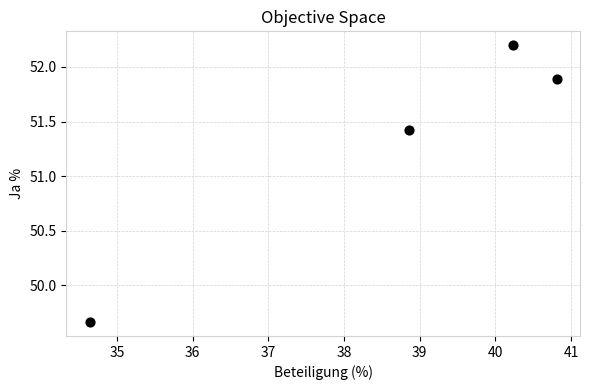

What is the range of X values (max minus min)?

6.2